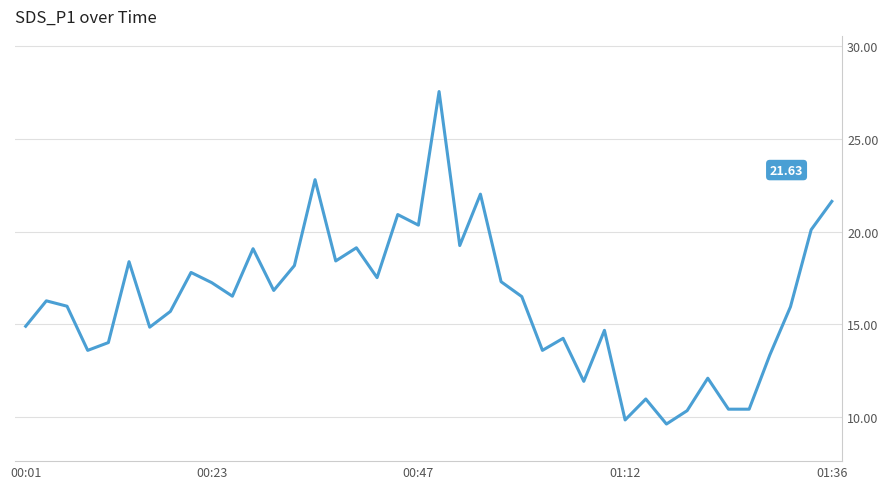

What is the difference between the maximum and minimum values?

17.9